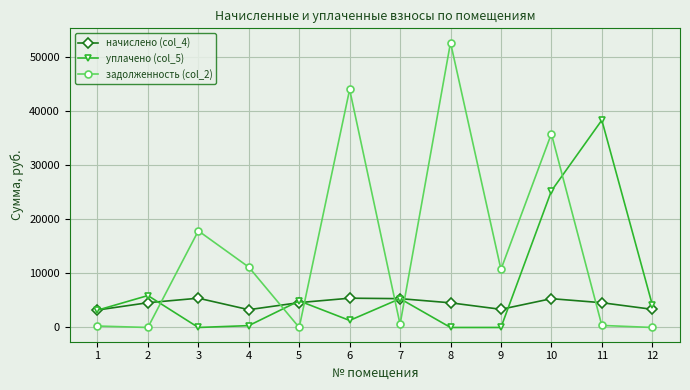

Which series ends up on top after the final intersection of уплачено (col_5) and задолженность (col_2)?

уплачено (col_5)